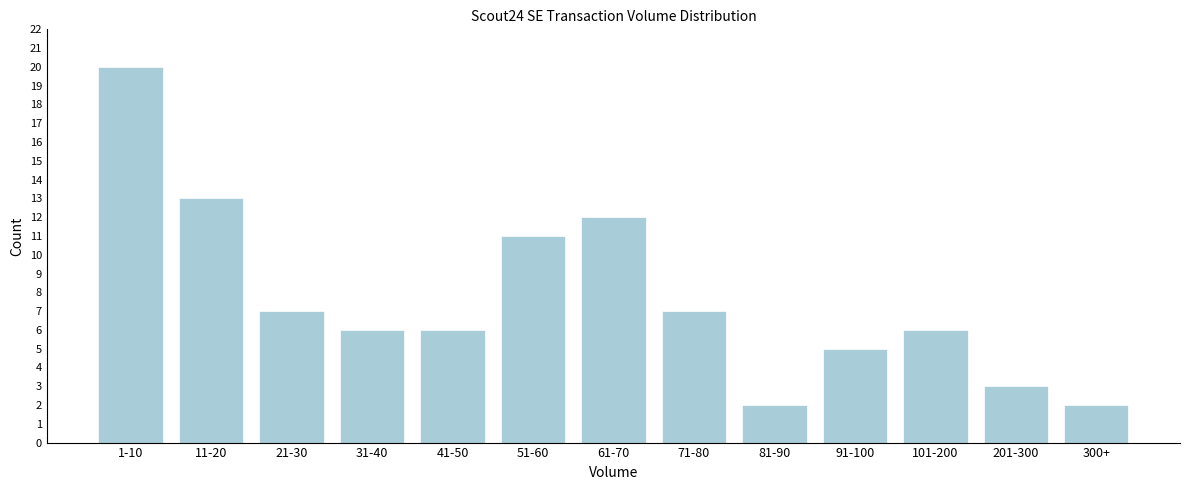

Reading left to right, transcribe all the data shown in this chart.

20	13	7	6	6	11	12	7	2	5	6	3	2